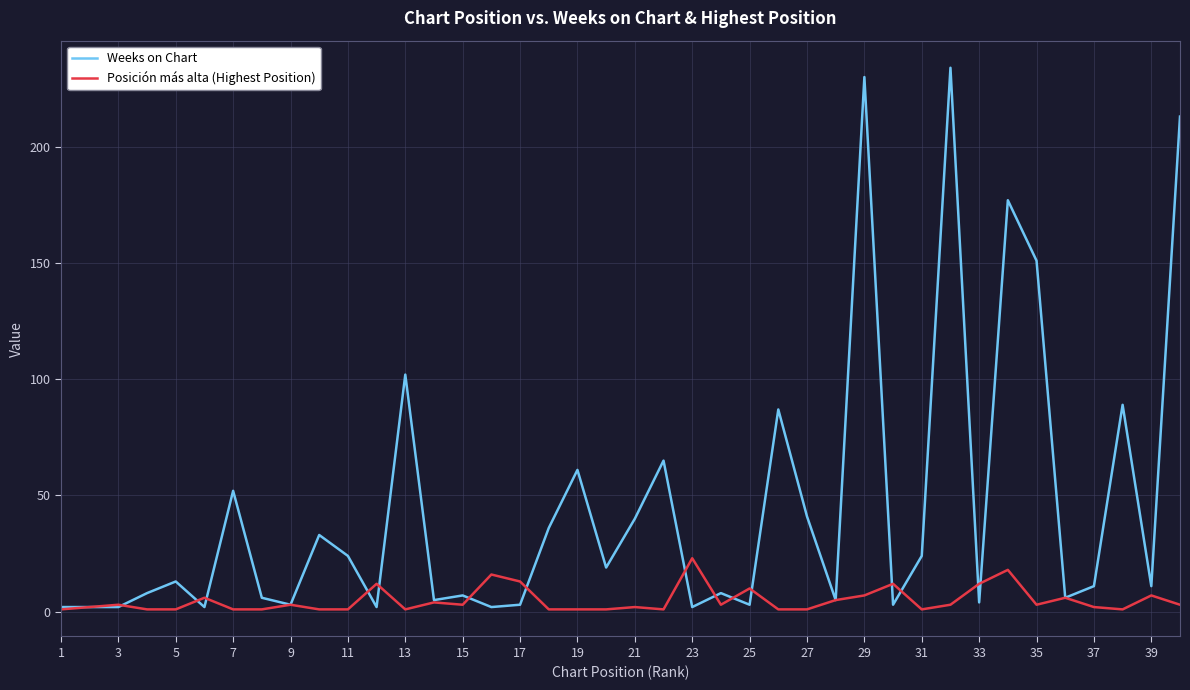

Which series has the largest total across all categories?

Weeks on Chart